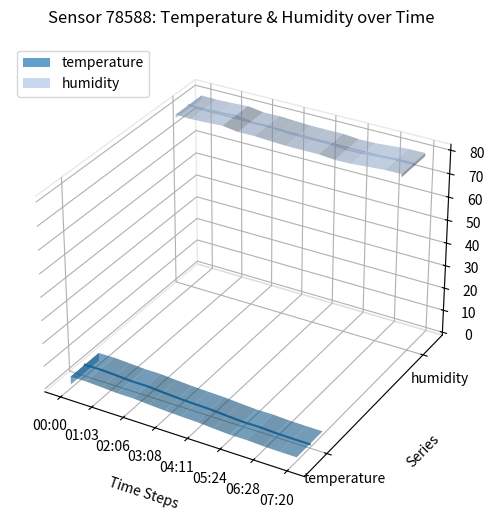

True or false: humidity and temperature cross at least once.

False